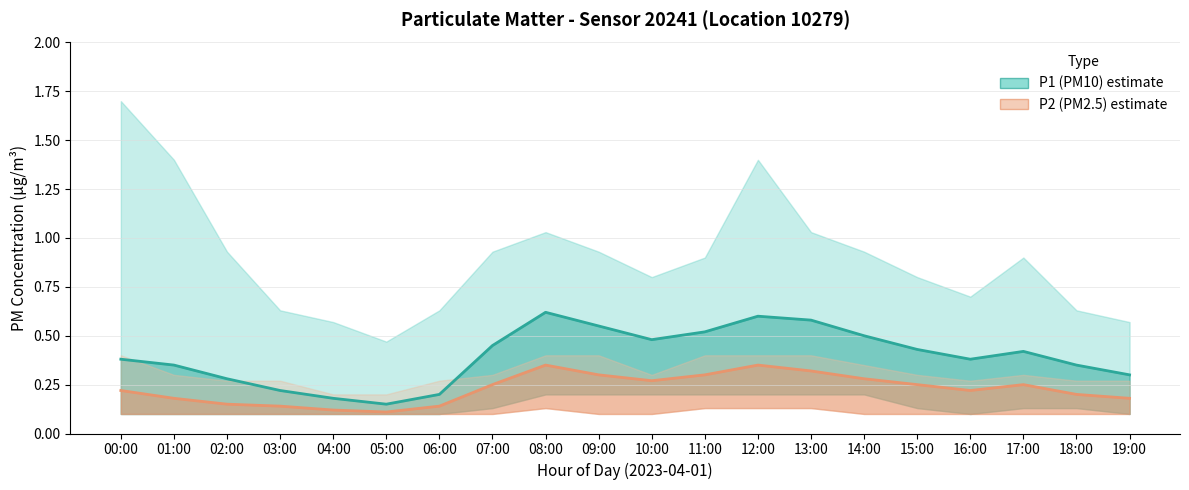

Which category has the lowest value across all series?

05:00